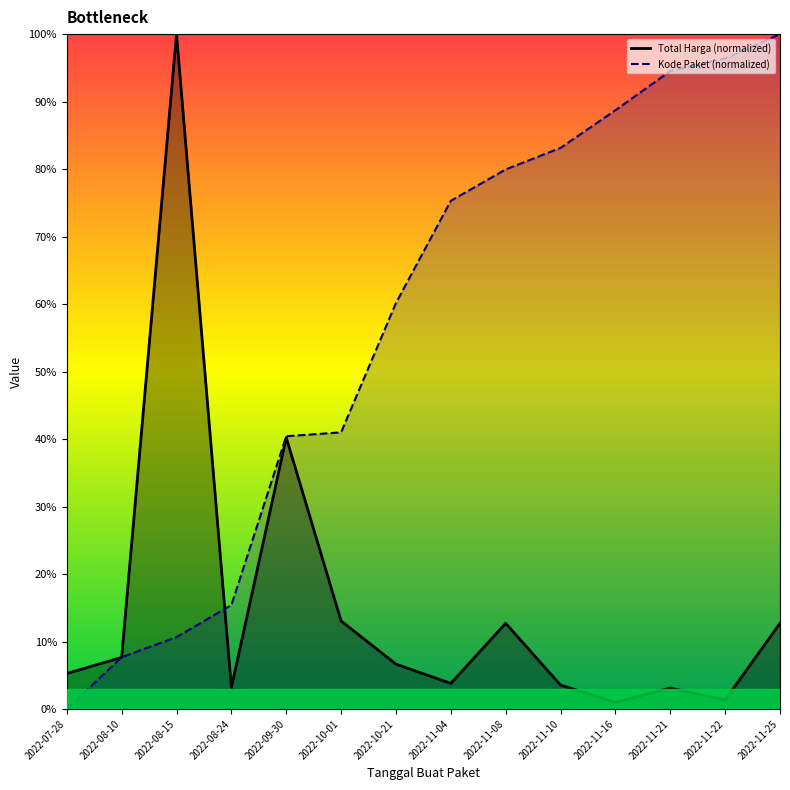

True or false: Kode Paket has more than 0 points higher than both neighbors.

False